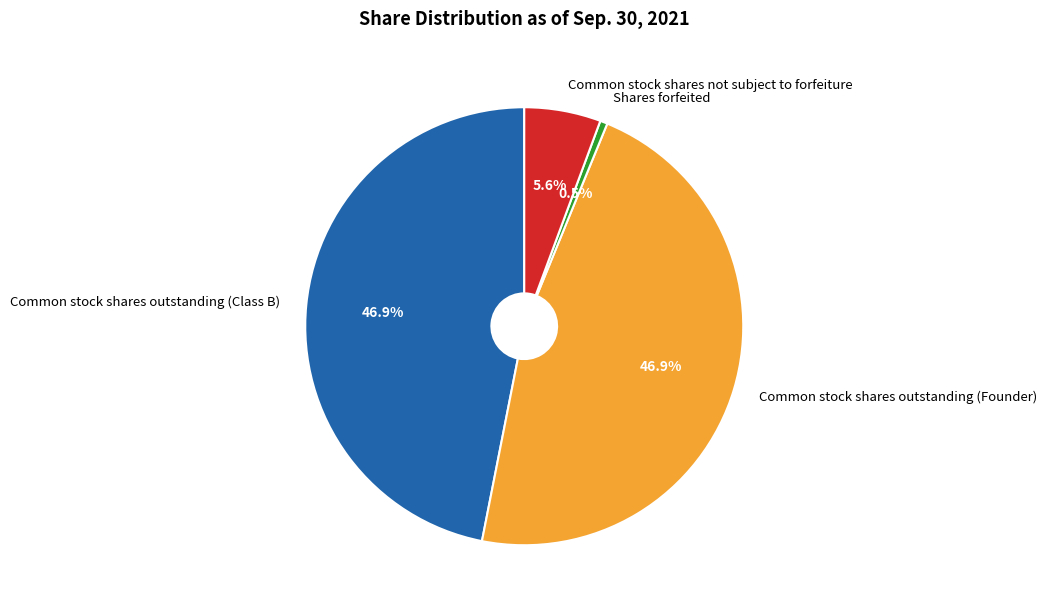

Does Common stock shares outstanding (Class B) represent more than half of the total?

No